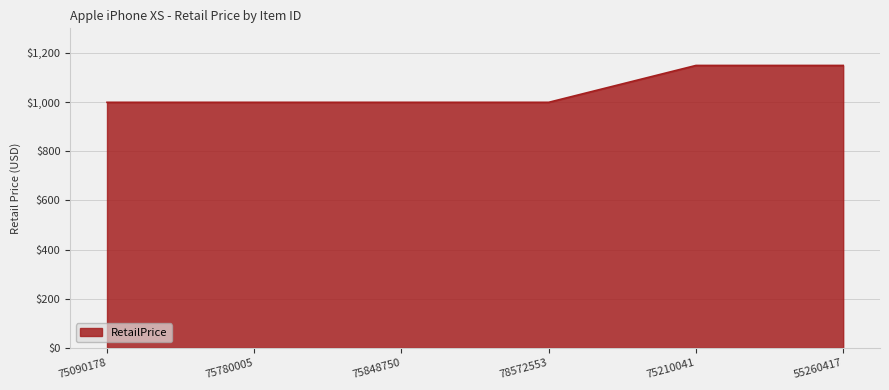

What is the greatest value displayed?

1149